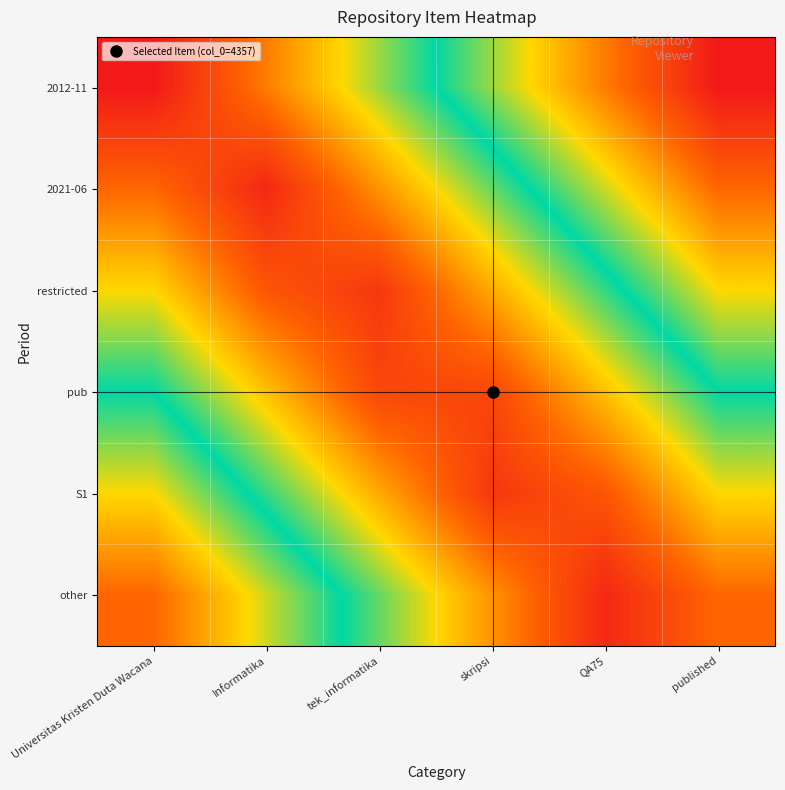

Which has a higher value, published or tek_informatika?

tek_informatika